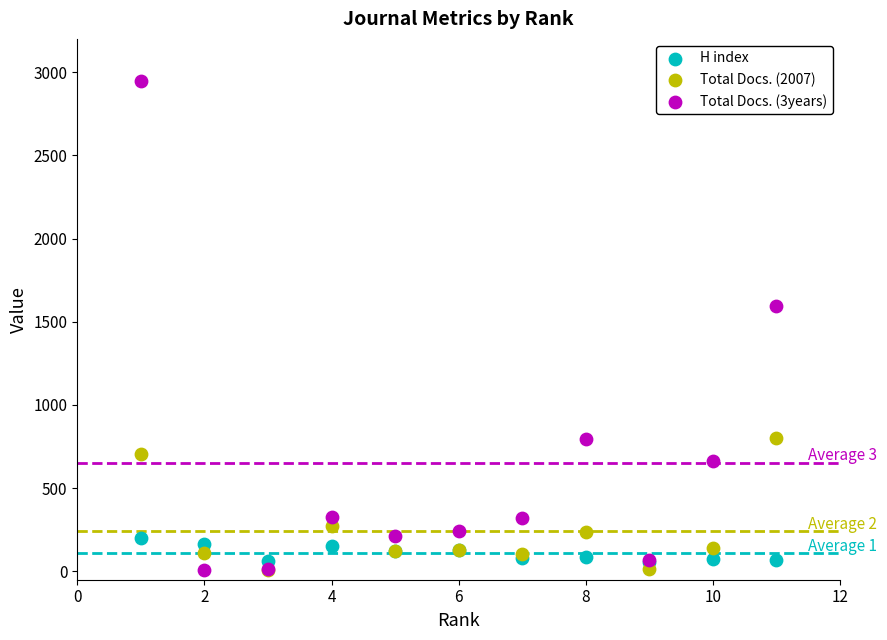

Across all series, what Y value is closest to 1478?

1594